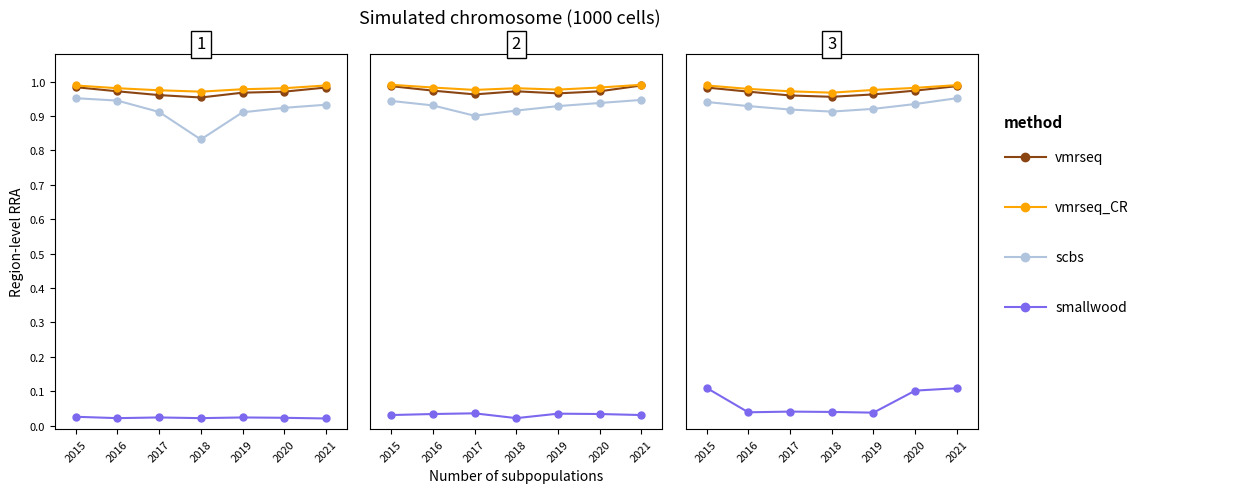

True or false: scbs and smallwood intersect in this chart.

False